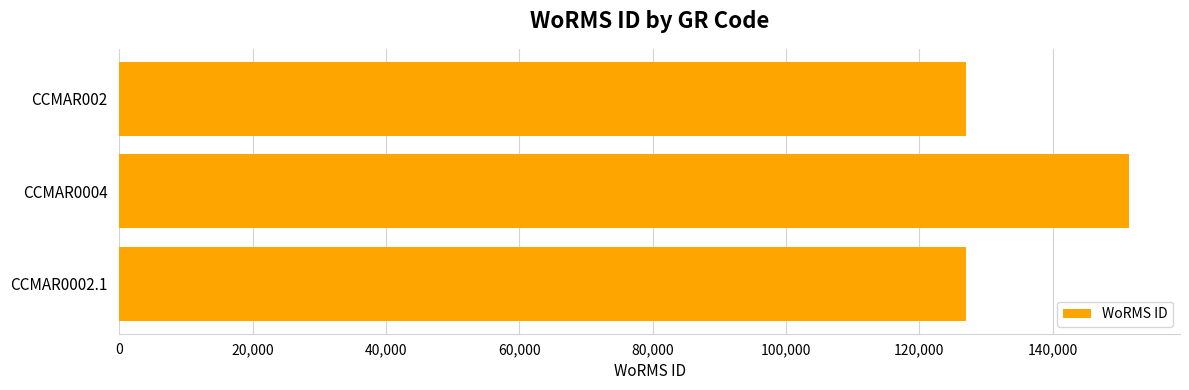

Is it true that the value at CCMAR0004 is 201456?

False